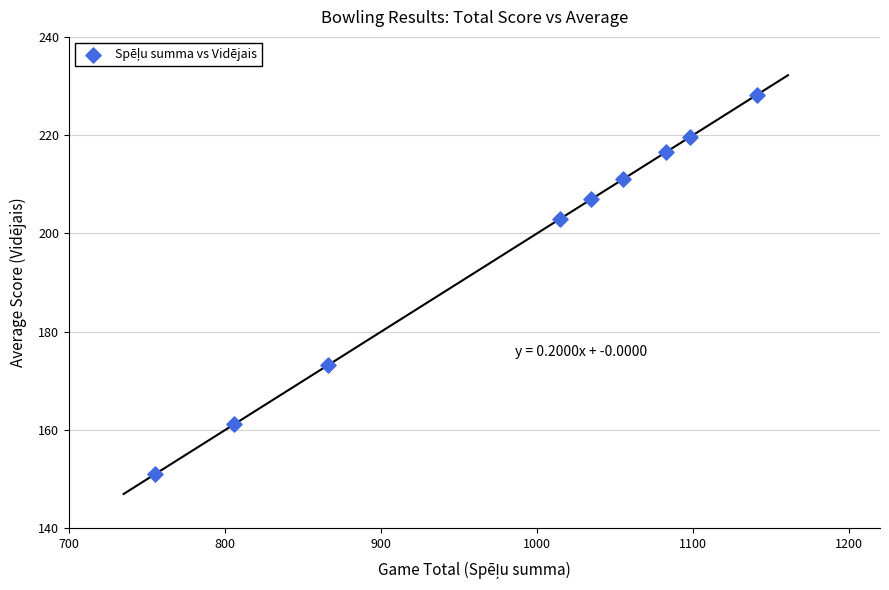

What Y value in the scatter plot is closest to 189?

203.0